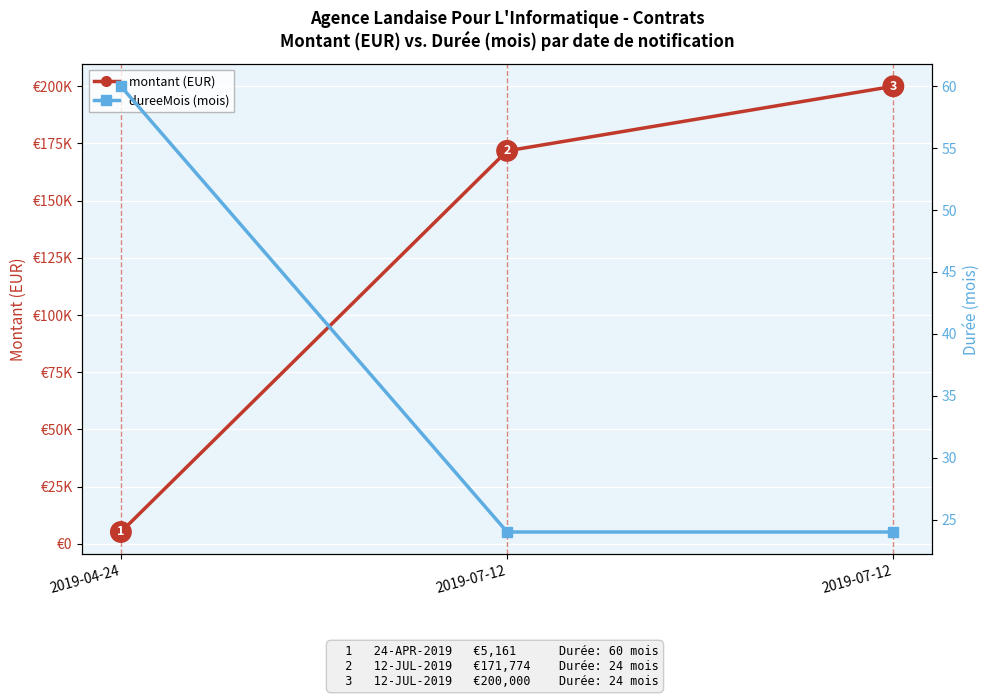

Is it true that dureeMois (mois) equals 41.2 at 2019-07-12?

False